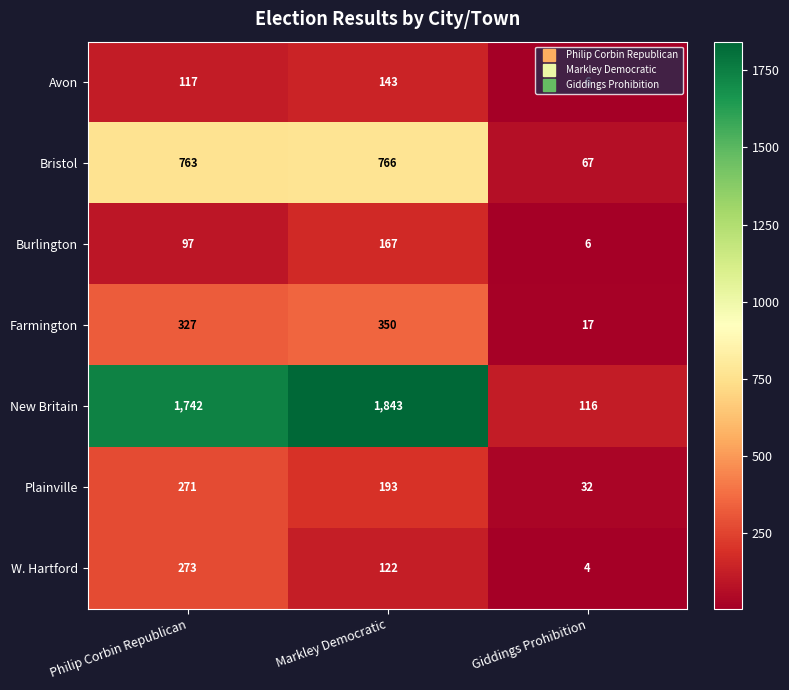

Which series has the largest total across all categories?

New Britain